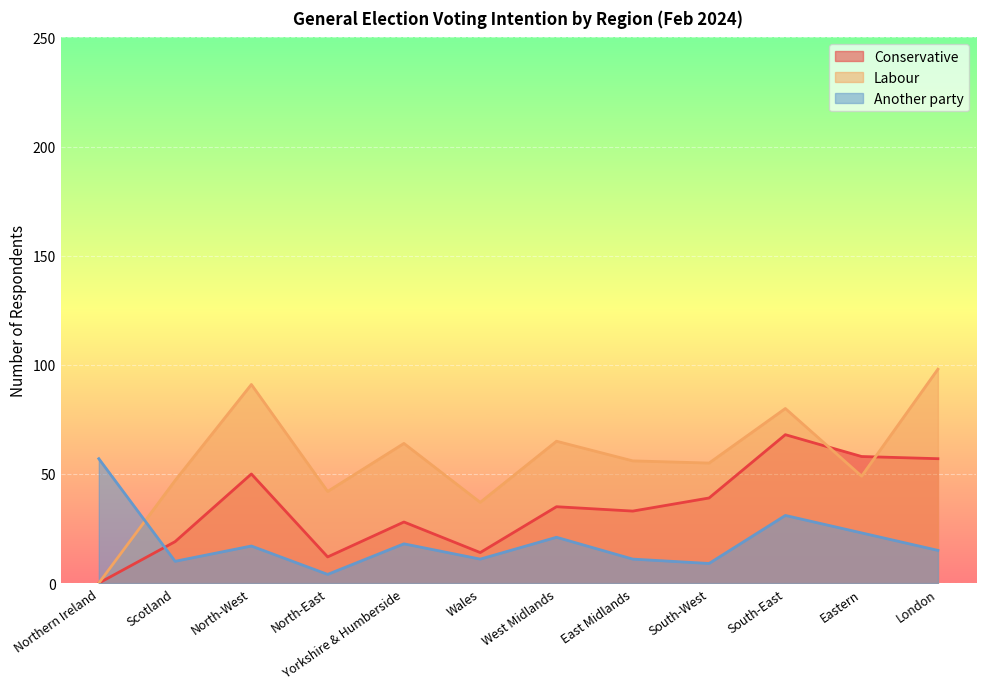

In Labour, how many points are lower than both neighbors (excluding endpoints)?

4